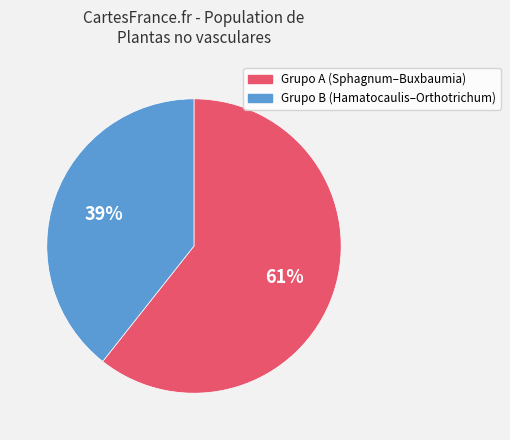

Is there any slice that represents more than half of the pie?

Yes